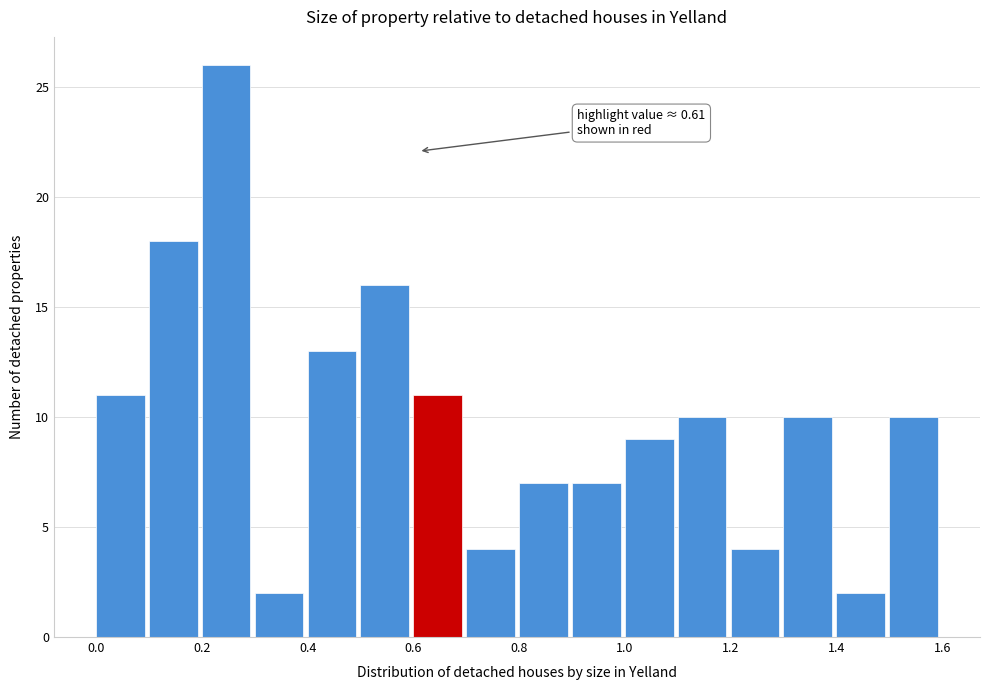

Which range on the x-axis has the tallest bar?

0.2 to 0.3